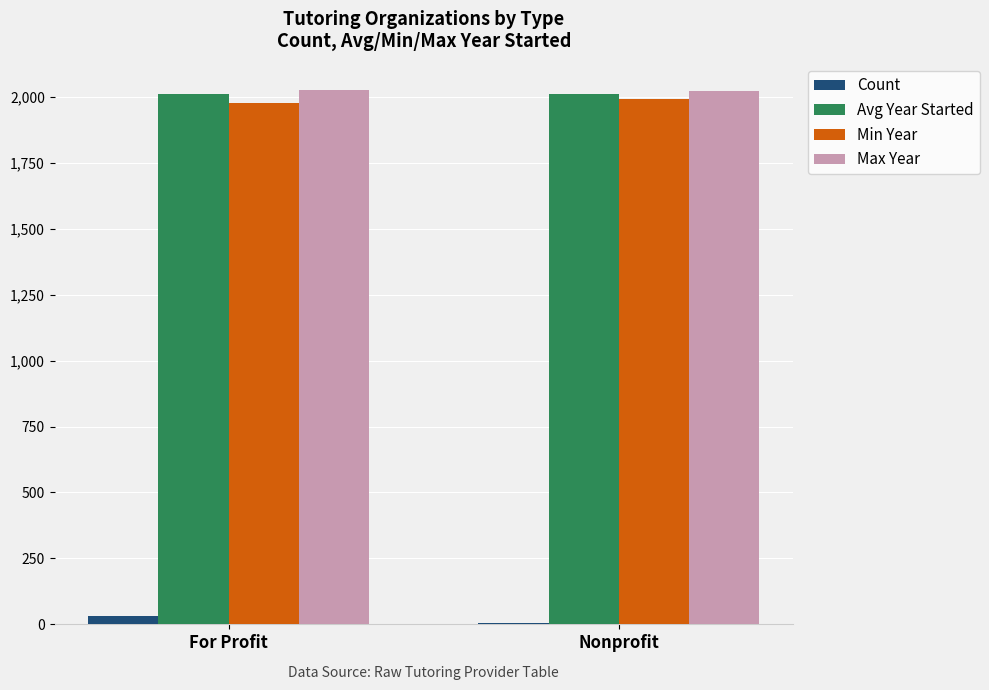

True or false: Count has a value of 5 at Nonprofit.

True